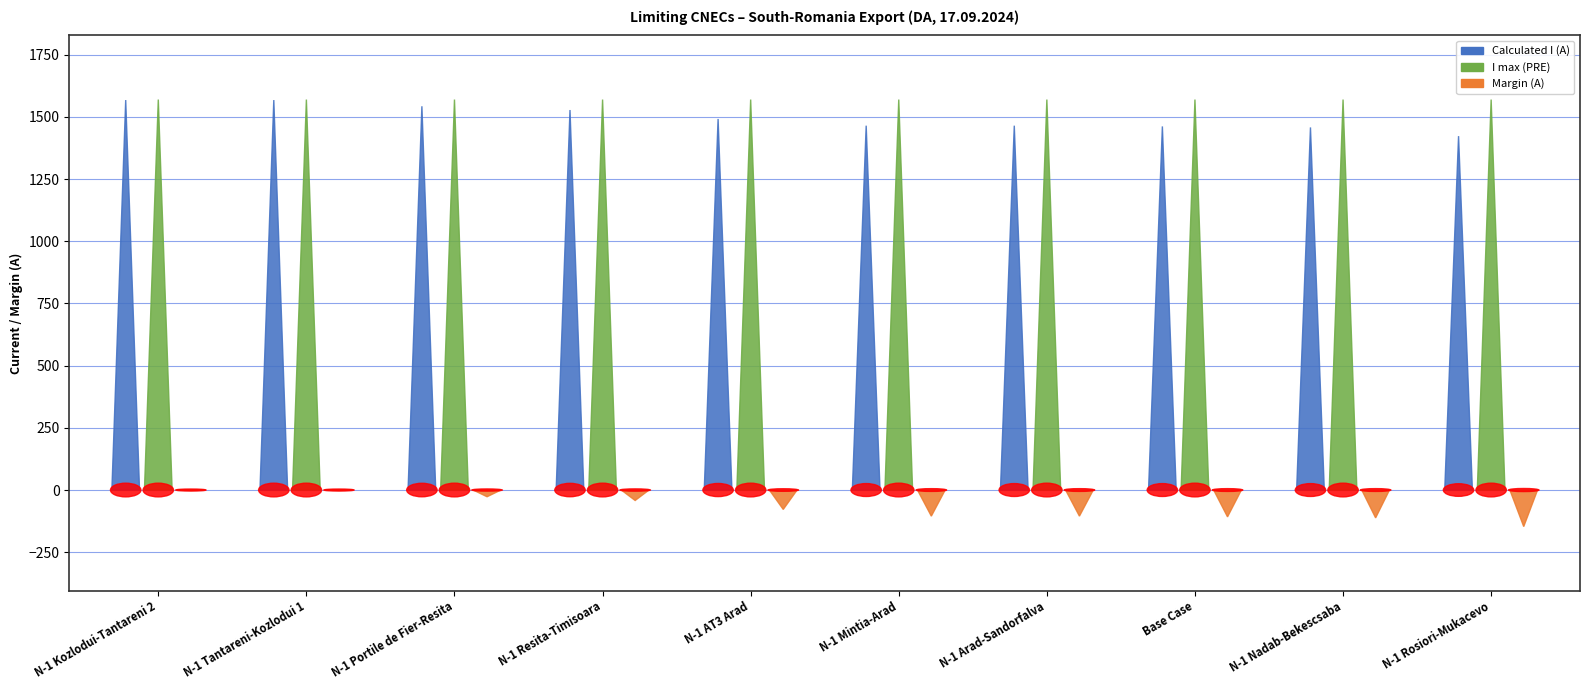

Reading right to left, list all the values displayed in this chart.

Calculated I (A): 1423	1458	1462	1465	1465	1492	1528	1543	1568	1568
I max (PRE): 1570	1570	1570	1570	1570	1570	1570	1570	1570	1570
Margin (A): -147	-112	-108	-105	-105	-78	-42	-27	-2	-2